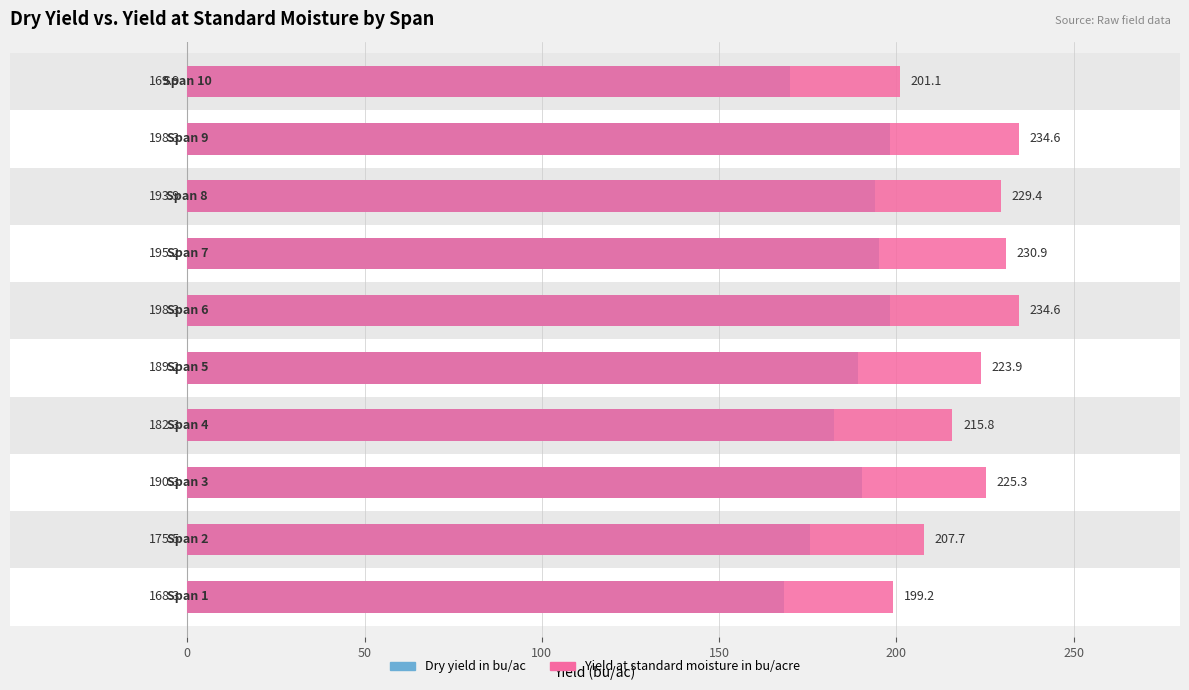

List the series in order of their overall mean, lowest first.

Dry yield in bu/ac, Yield at standard moisture in bu/acre